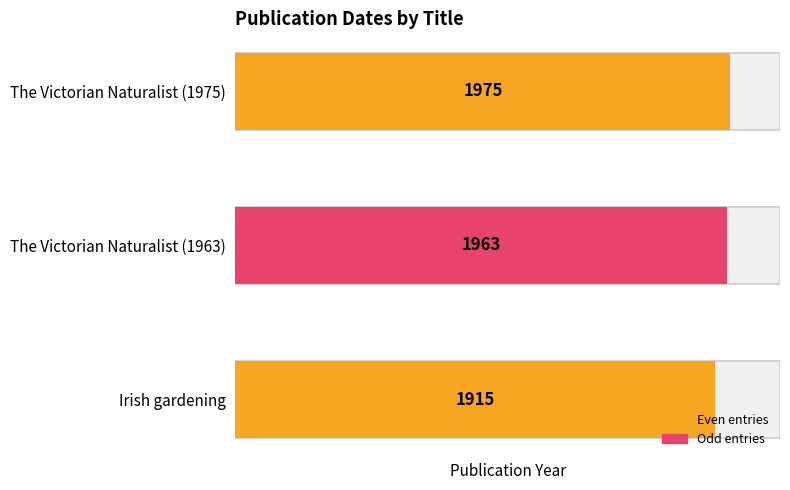

Which has a higher value, The Victorian Naturalist (1975) or The Victorian Naturalist (1963)?

The Victorian Naturalist (1975)